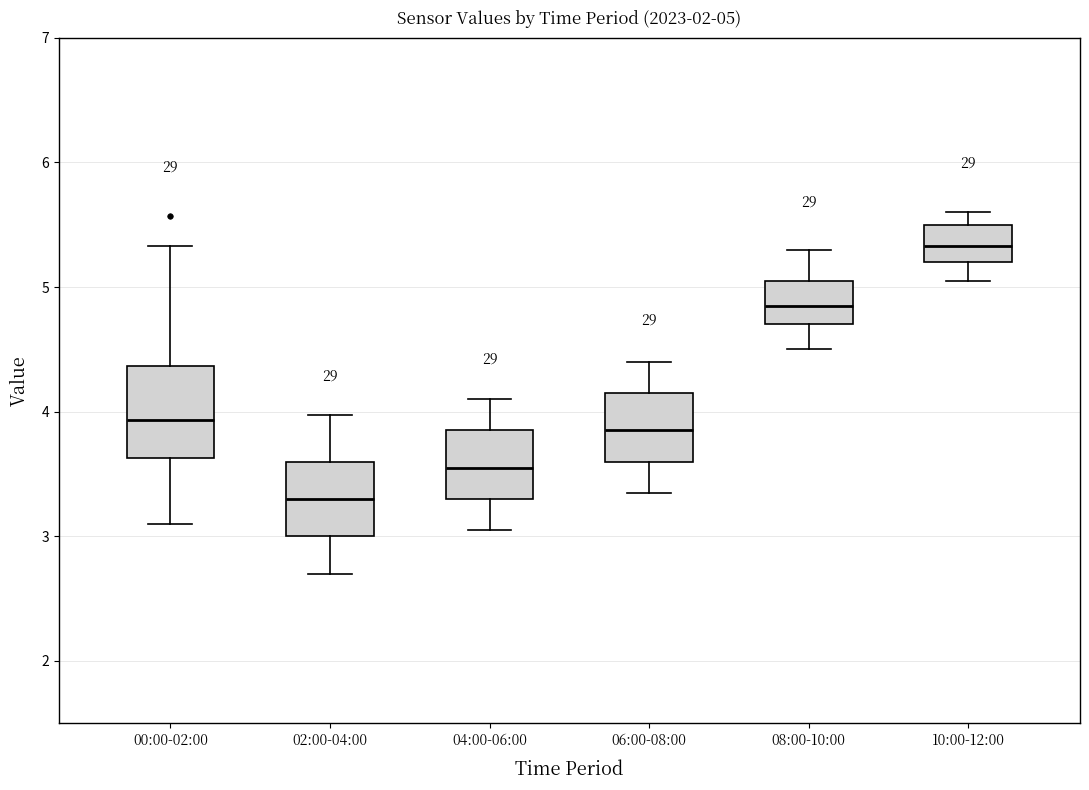

Which box's median line is the highest?

10:00-12:00